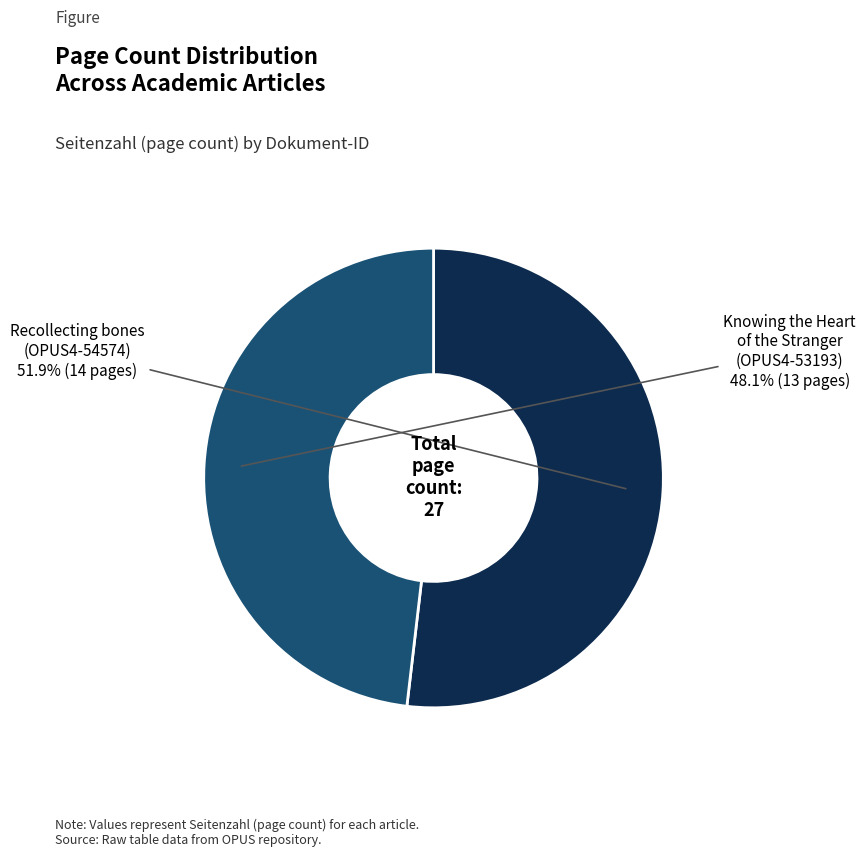

Is there any slice that represents more than half of the pie?

Yes